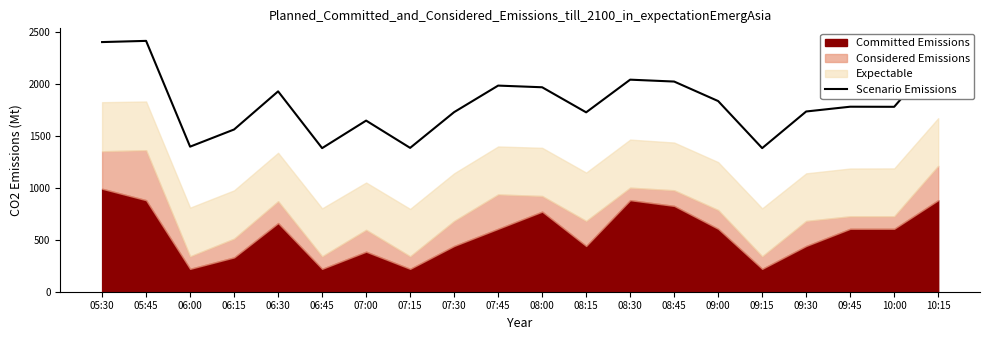

Reading left to right, transcribe all the data shown in this chart.

05:30=2399.3	05:45=2410.8	06:00=1394.2	06:15=1559.3	06:30=1925.6	06:45=1380.0	07:00=1644.6	07:15=1382.4	07:30=1726.0	07:45=1981.0	08:00=1965.0	08:15=1724.0	08:30=2038.0	08:45=2019.9	09:00=1832.3	09:15=1380.0	09:30=1732.2	09:45=1778.1	10:00=1777.2	10:15=2262.3